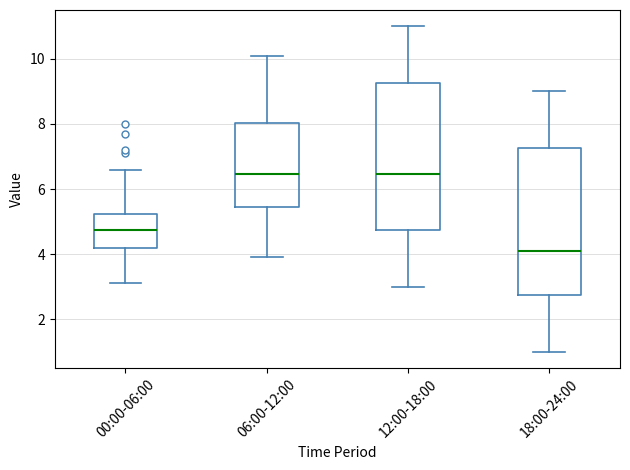

Reading left to right, transcribe this box plot: for each box, give where its median line is, the range the box spans, and where its two whiskers end, as read against the y-axis. The values are not printed on the chart, so give them approximately, as read against the axis.

00:00-06:00: median 4.8, box 4.2 to 5.2, whiskers 3.2 to 6.6
06:00-12:00: median 6.4, box 5.4 to 8.0, whiskers 4.0 to 10.2
12:00-18:00: median 6.4, box 4.8 to 9.2, whiskers 3.0 to 11.0
18:00-24:00: median 4.2, box 2.8 to 7.2, whiskers 1.0 to 9.0